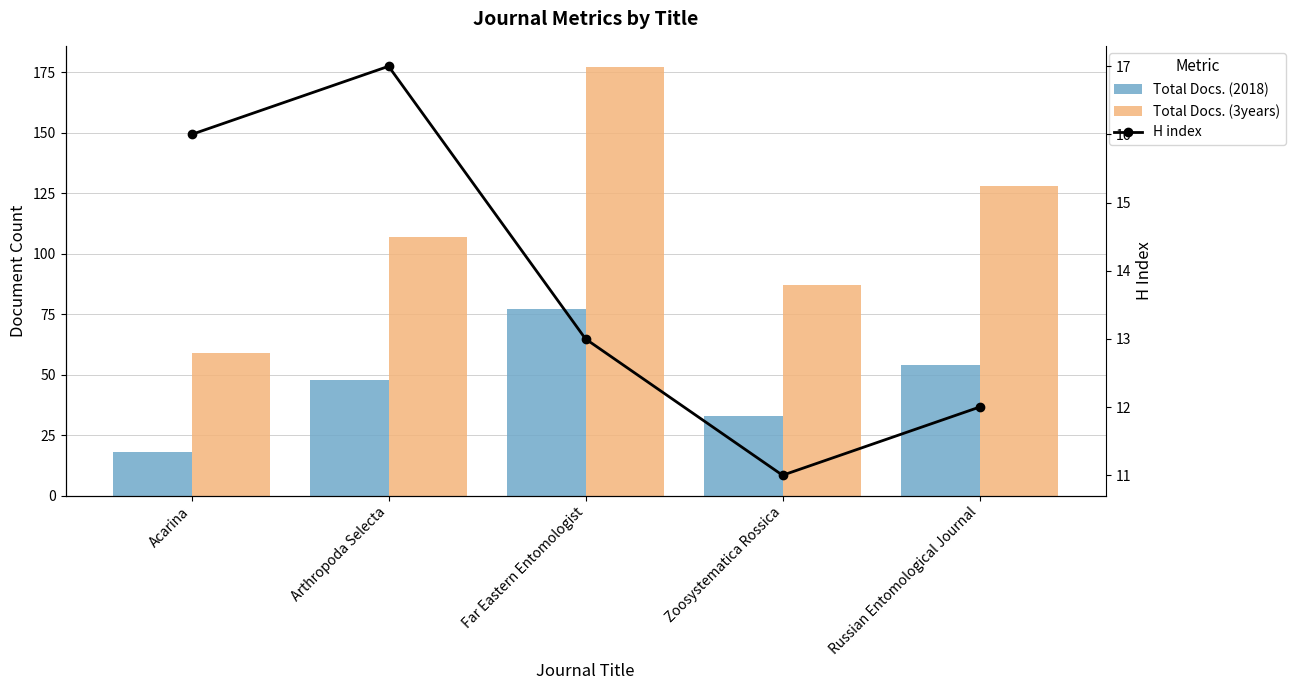

Which series changed the most between Arthropoda Selecta and Far Eastern Entomologist?

Total Docs. (3years)